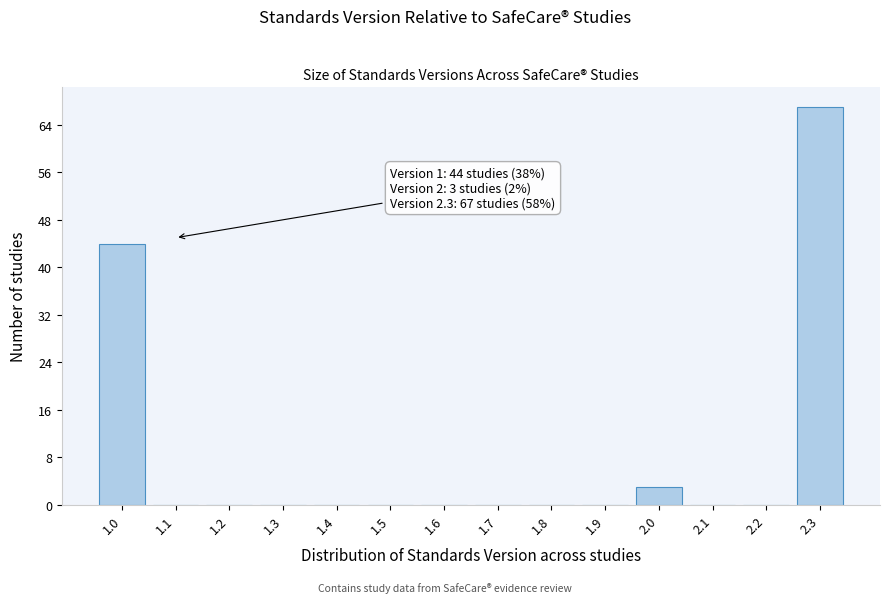

Reading left to right, extract all data points from this chart.

1.0=44	1.1=0	1.2=0	1.3=0	1.4=0	1.5=0	1.6=0	1.7=0	1.8=0	1.9=0	2.0=3	2.1=0	2.2=0	2.3=67